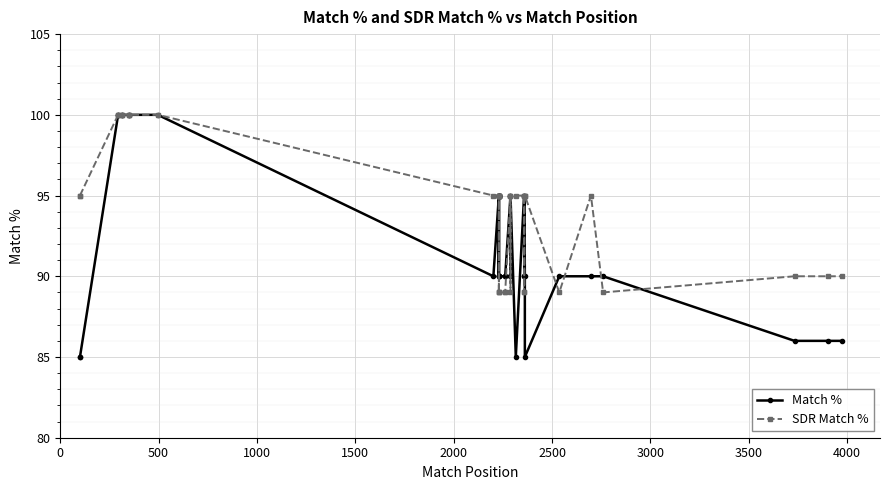

Rank the series by their maximum value, from highest to lowest.

Match %, SDR Match %